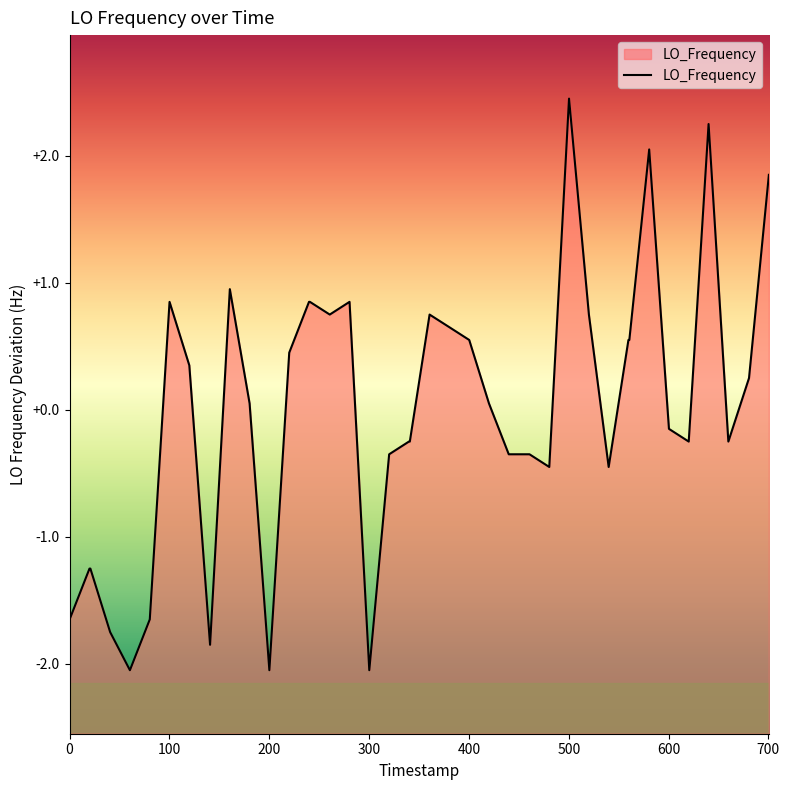

How many data points does each series have?

40